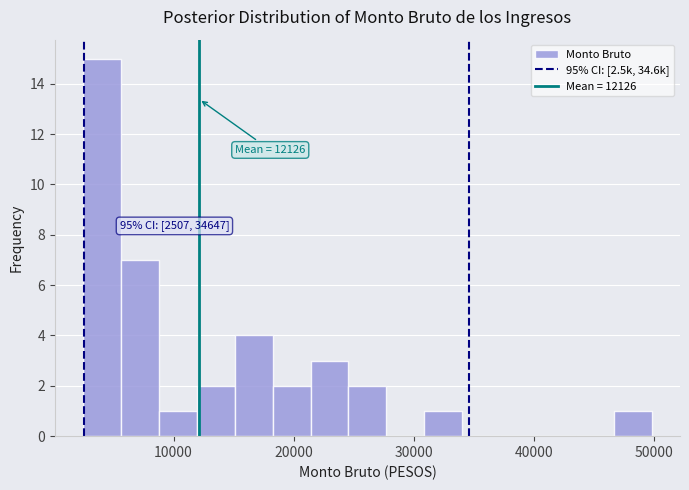

Read against the x-axis, roughly where is the centre of the tallest bar?

4000